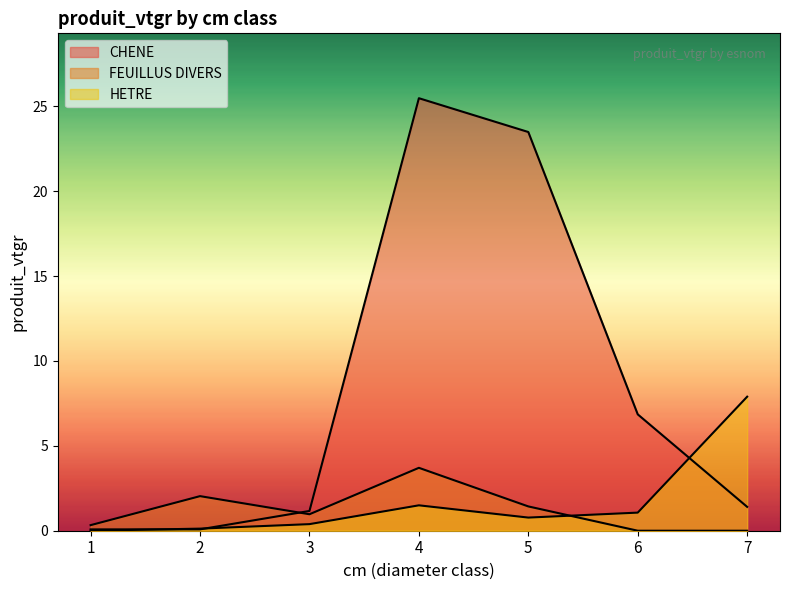

How many intersections are there between HETRE and FEUILLUS DIVERS?

1